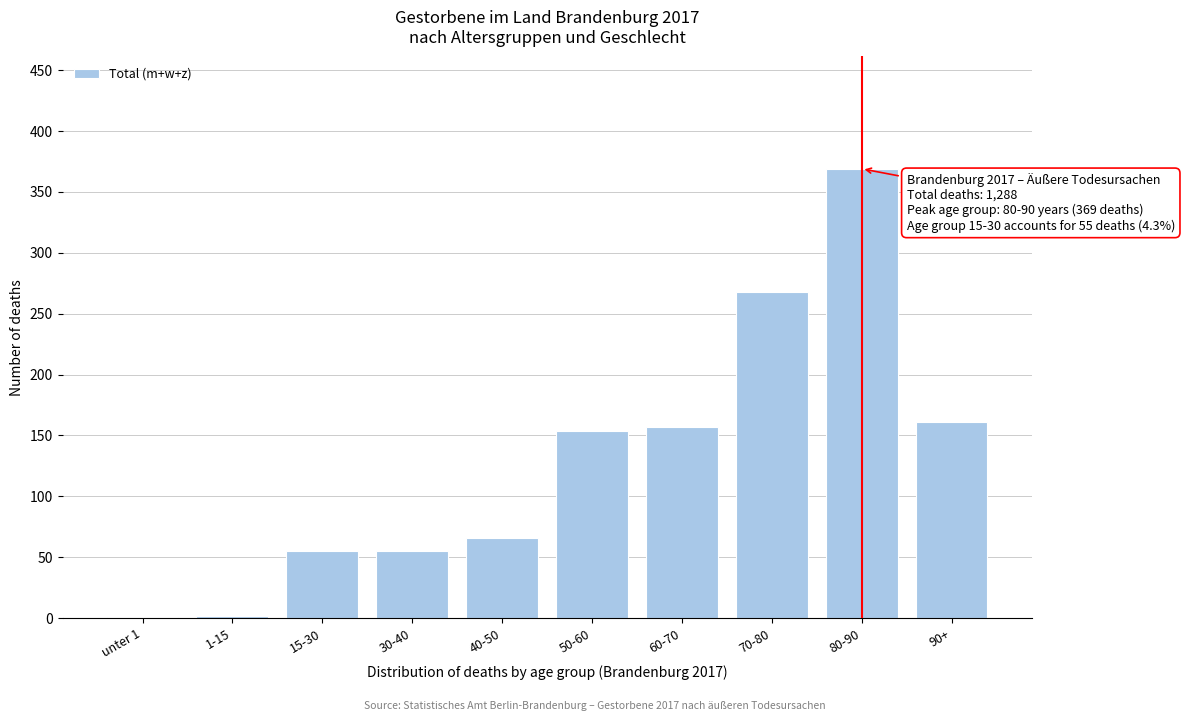

True or false: the data shows 55 at 15-30.

True